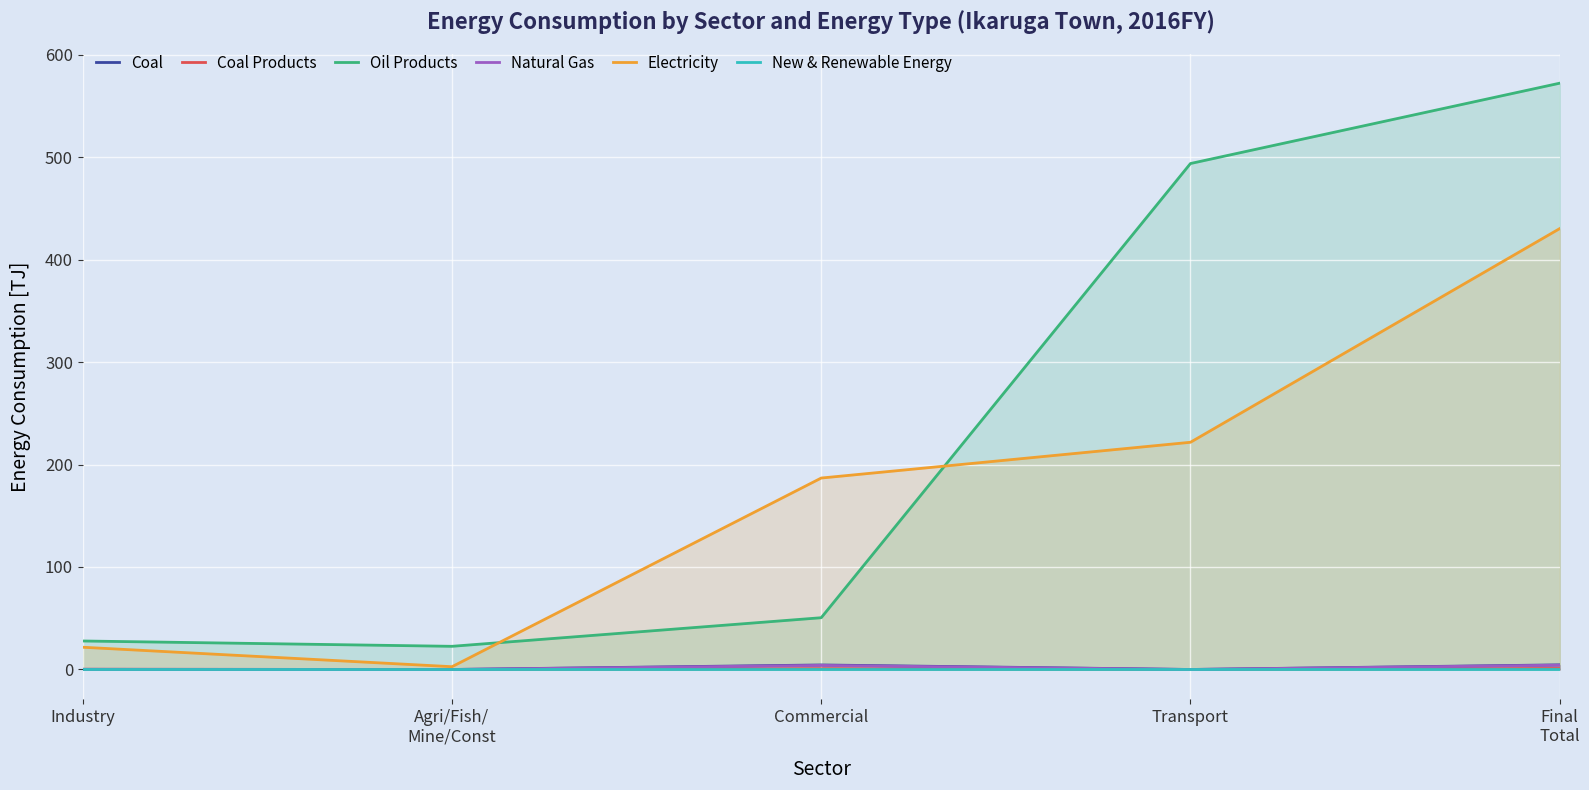

List the series in order of their peak value, highest first.

Oil Products, Electricity, Coal, Natural Gas, Coal Products, New & Renewable Energy